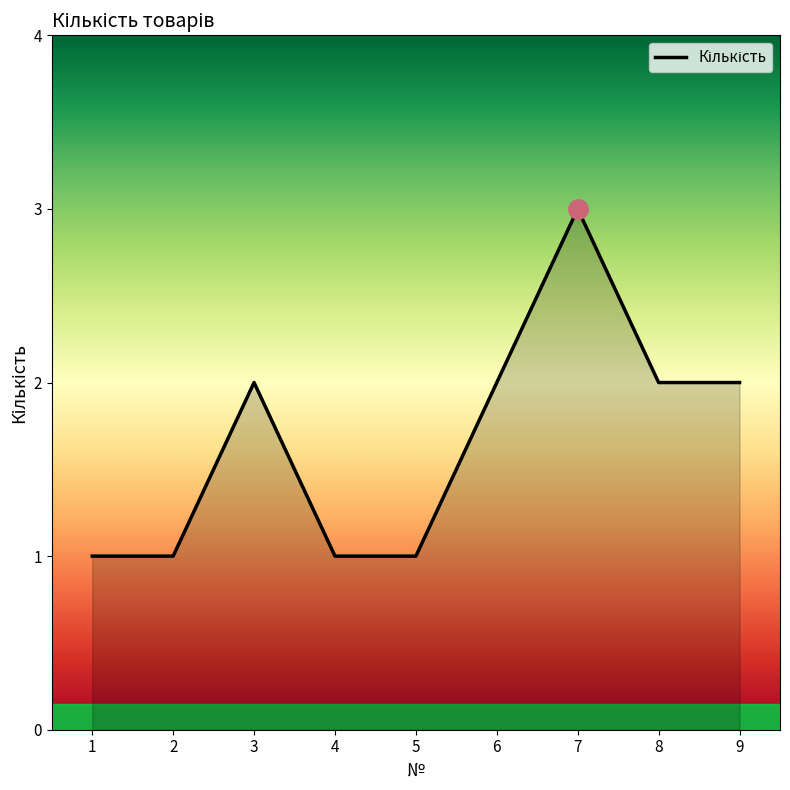

What is the difference between the second highest and second lowest values?

1